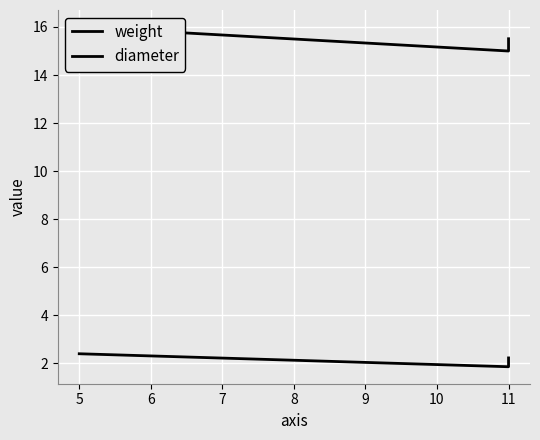

Between 11 and 5, which series saw the biggest shift?

diameter